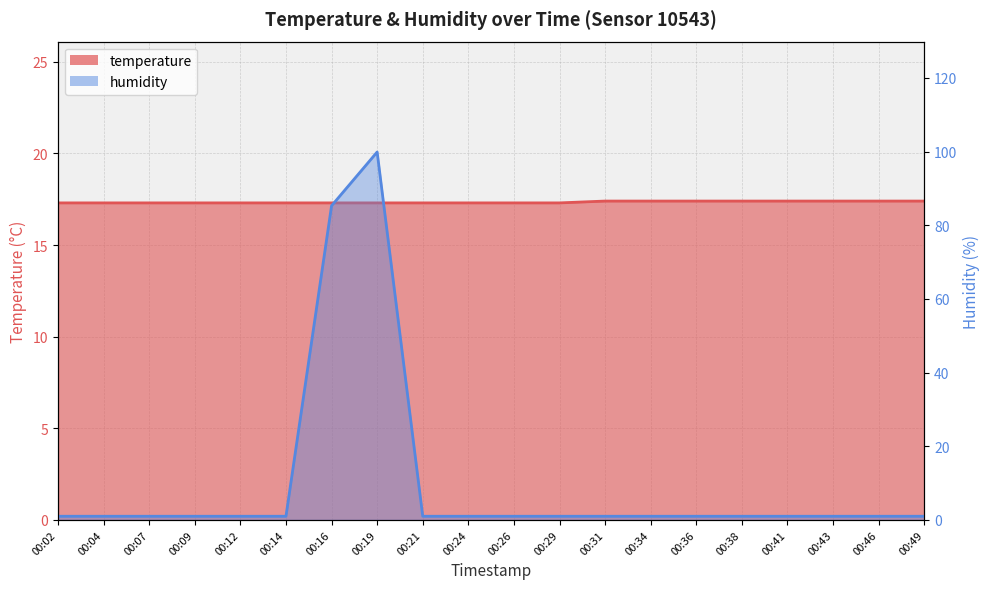

At 00:14, list the series in order from smallest to largest.

humidity, temperature